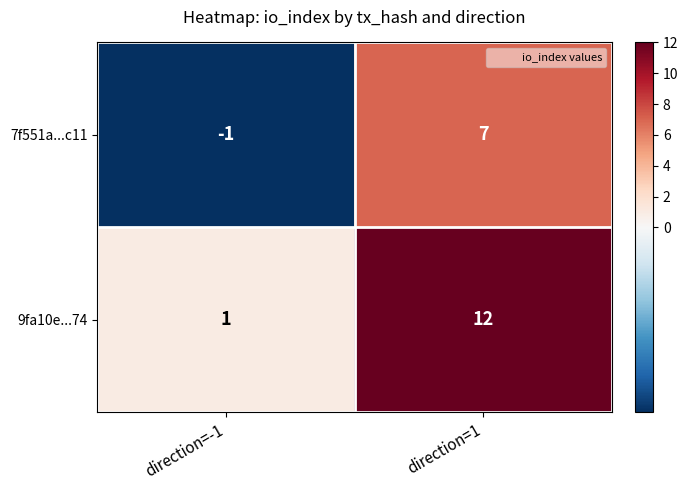

List the series in order of their peak value, lowest first.

7f551a...c11, 9fa10e...74